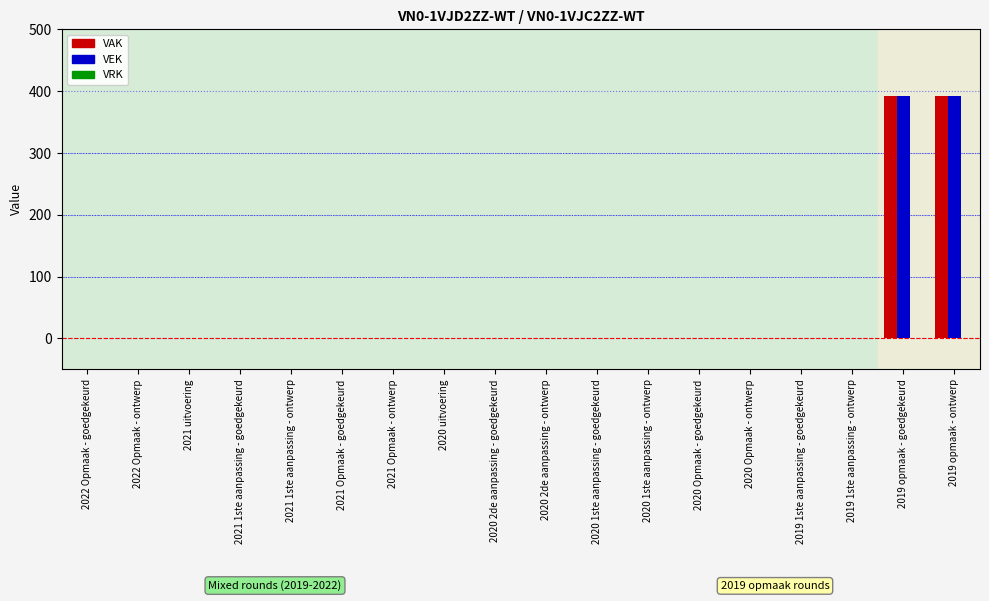

What is the greatest value displayed?

392